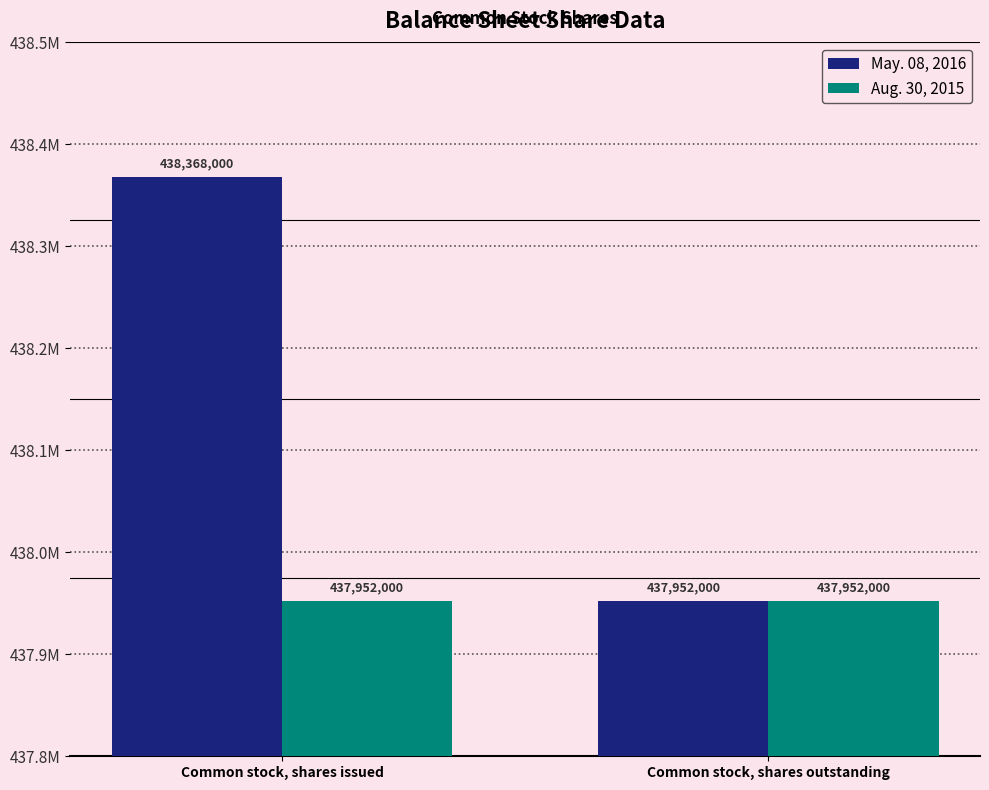

The value of Aug. 30, 2015 at Common stock, shares outstanding is 437952000. True or false?

True